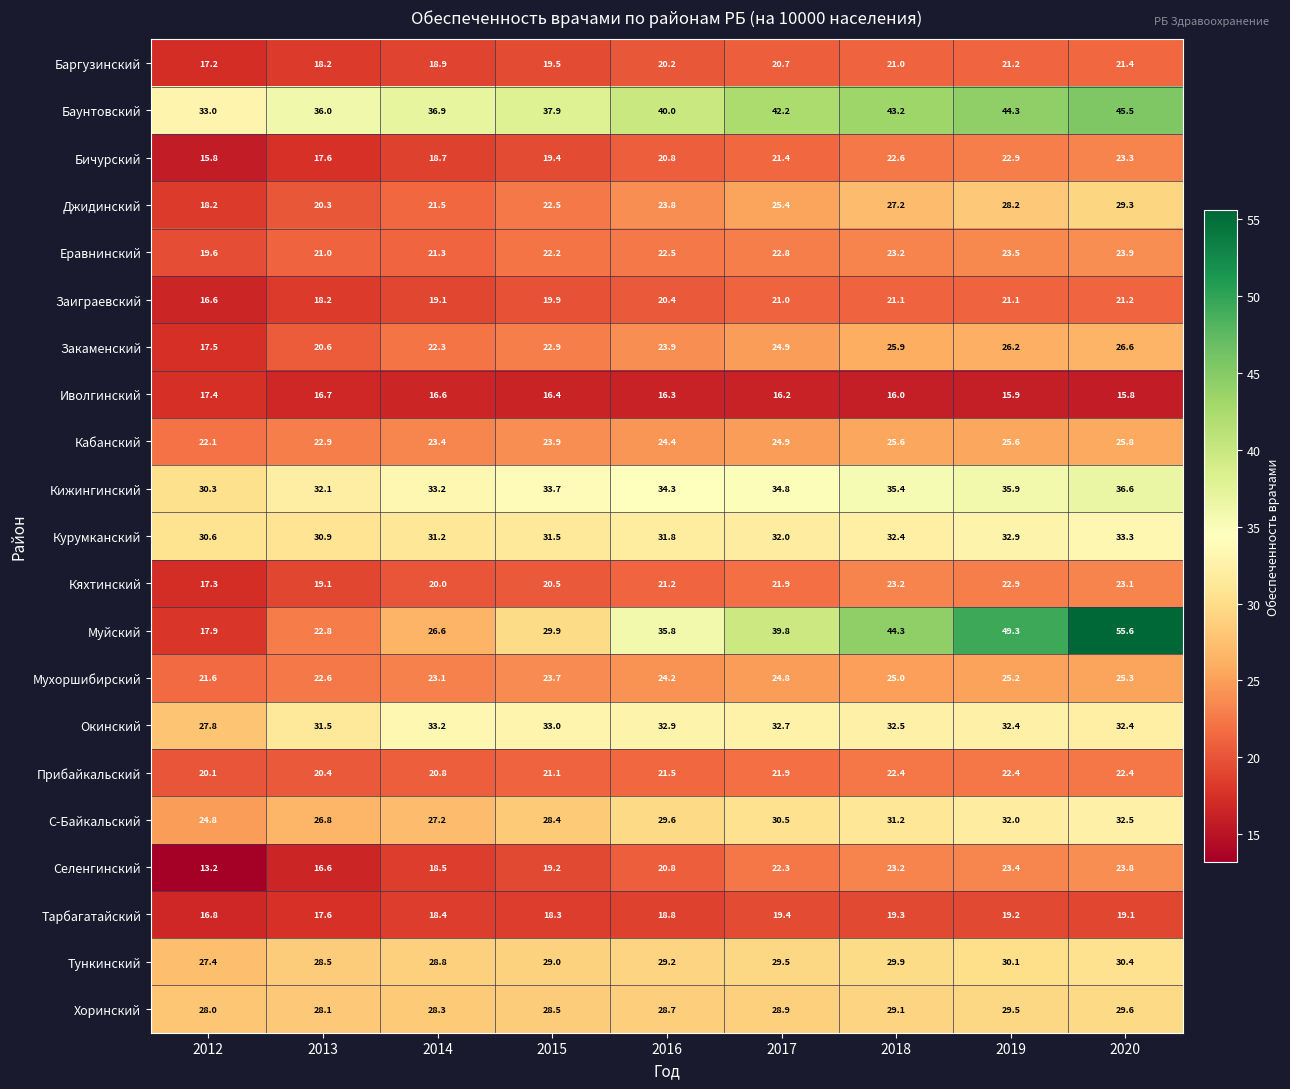

Which series has the largest range (max minus min)?

Муйский